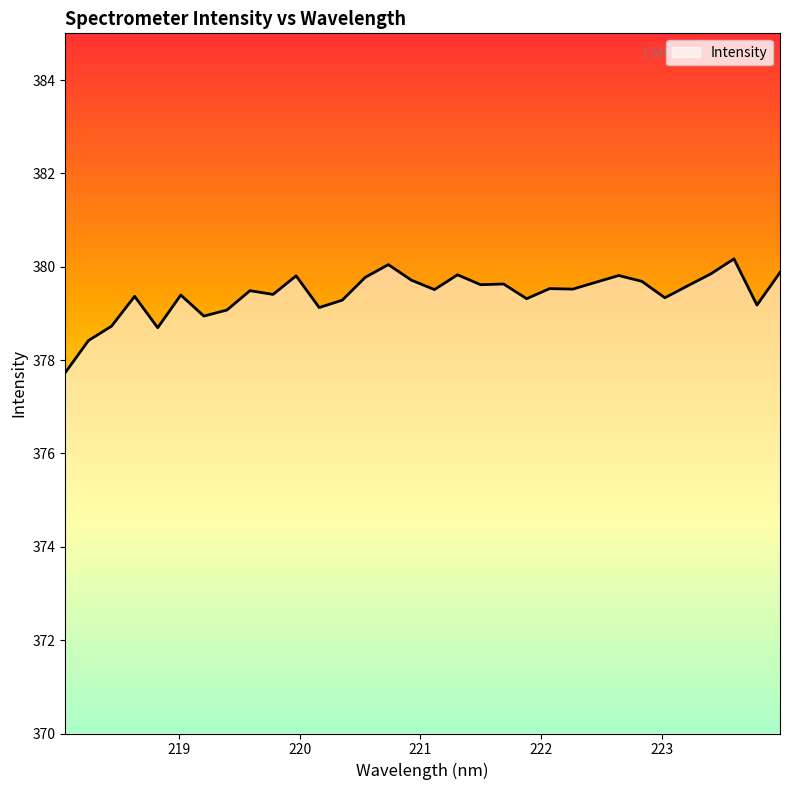

How many lines are shown in the chart?

1